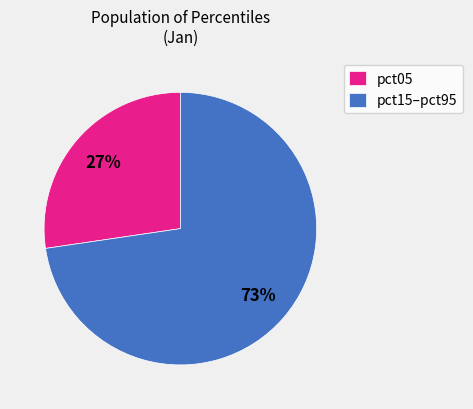

How many segments does this pie chart have?

2